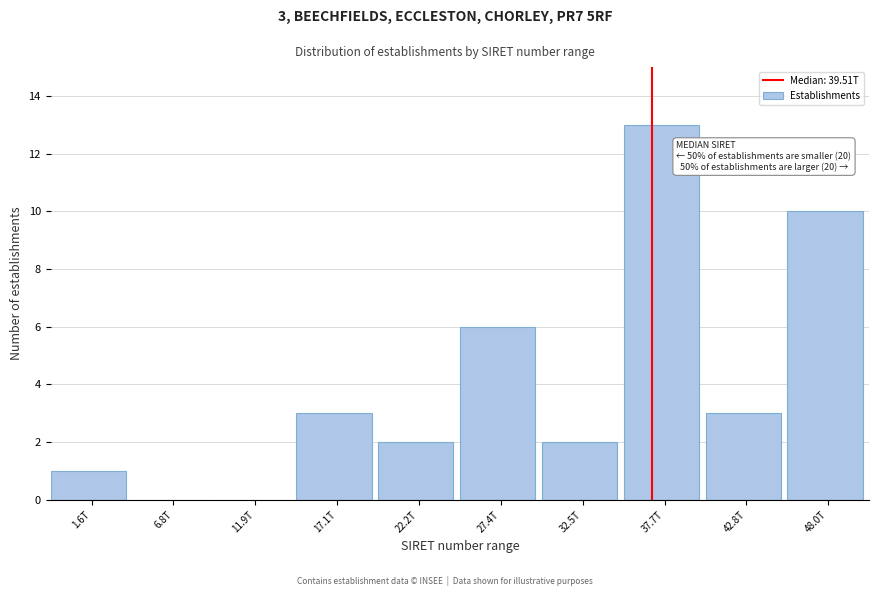

Reading left to right, extract all data points from this chart.

1.6T=1	6.8T=0	11.9T=0	17.1T=3	22.2T=2	27.4T=6	32.5T=2	37.7T=13	42.8T=3	48.0T=10